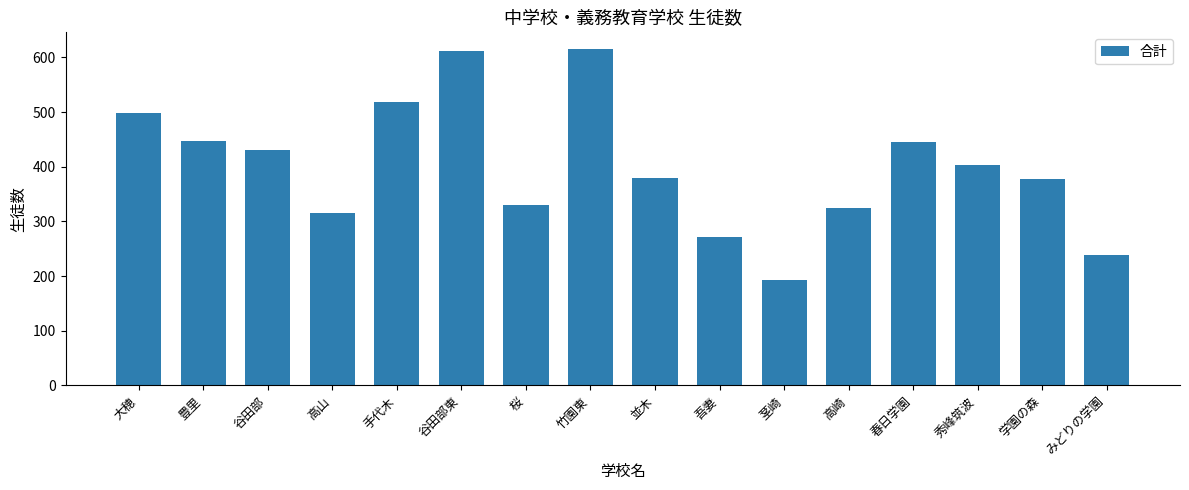

What is the greatest value displayed?

615